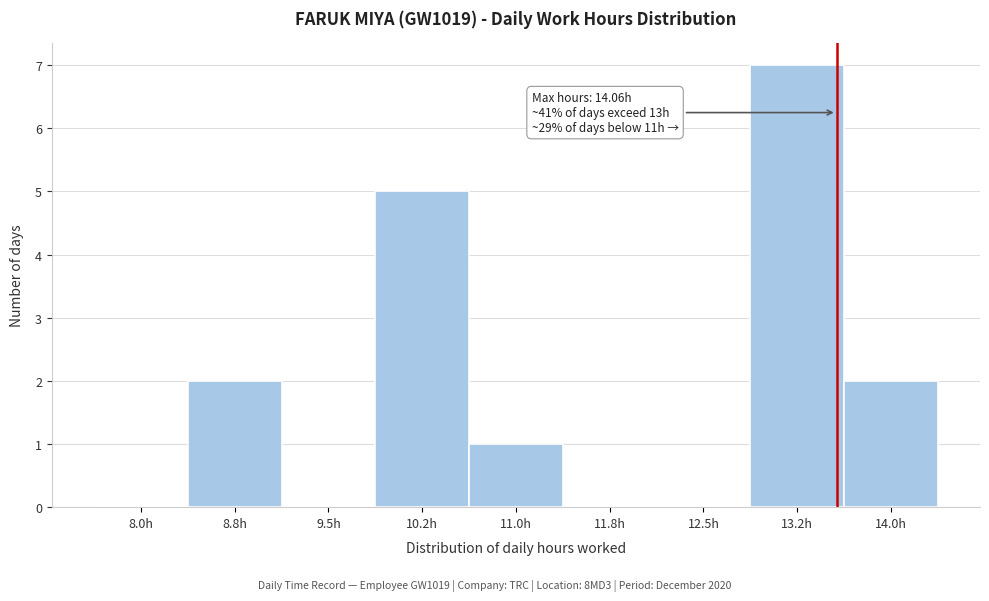

Reading left to right, what are all the values shown in this chart?

8.0h=0	8.8h=2	9.5h=0	10.2h=5	11.0h=1	11.8h=0	12.5h=0	13.2h=7	14.0h=2